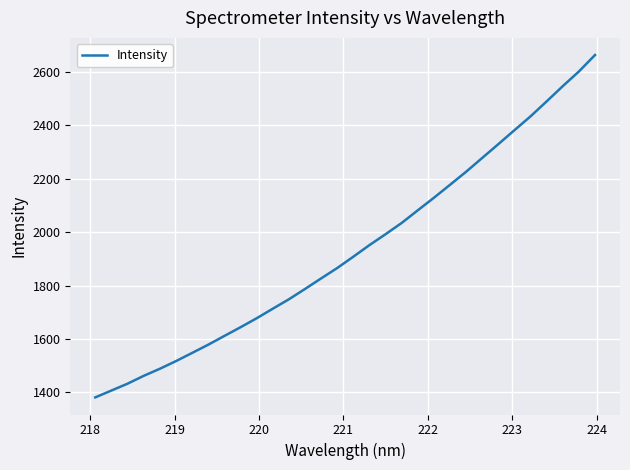

What is the minimum value shown in the chart?

1381.4